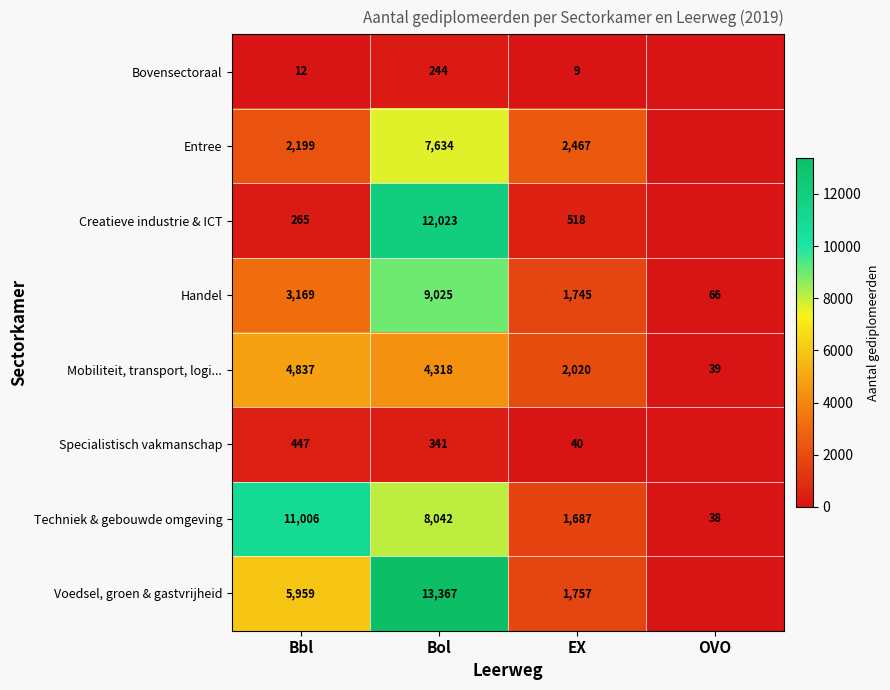

Count the number of data series in this chart.

8